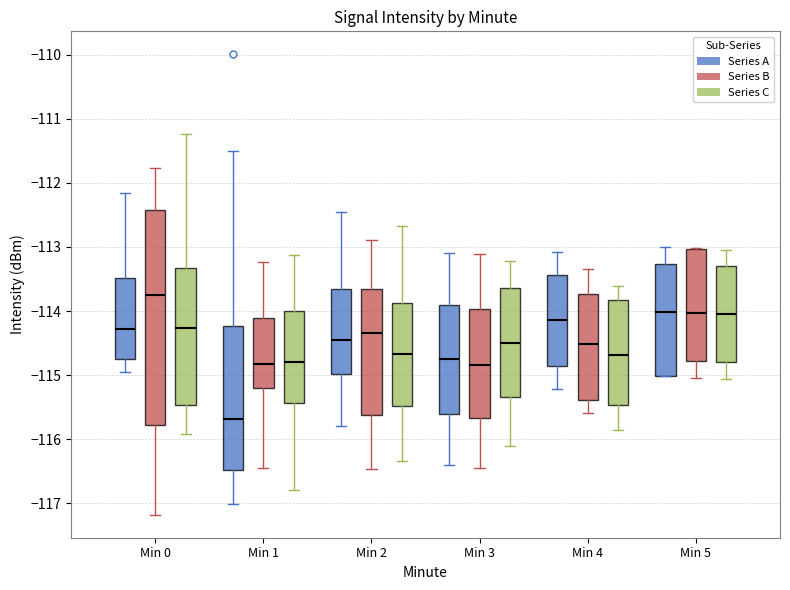

Reading left to right, transcribe this box plot: for each box, give where its median line is, the range the box spans, and where its two whiskers end, as read against the y-axis. The values are not printed on the chart, so give them approximately, as read against the axis.

Min 0 (Series A): median -114.3, box -114.7 to -113.5, whiskers -115.0 to -112.2
Min 0 (Series B): median -113.7, box -115.8 to -112.4, whiskers -117.2 to -111.8
Min 0 (Series C): median -114.3, box -115.5 to -113.3, whiskers -115.9 to -111.2
Min 1 (Series A): median -115.7, box -116.5 to -114.2, whiskers -117.0 to -111.5
Min 1 (Series B): median -114.8, box -115.2 to -114.1, whiskers -116.5 to -113.2
Min 1 (Series C): median -114.8, box -115.4 to -114.0, whiskers -116.8 to -113.1
Min 2 (Series A): median -114.5, box -115.0 to -113.6, whiskers -115.8 to -112.5
Min 2 (Series B): median -114.3, box -115.6 to -113.7, whiskers -116.5 to -112.9
Min 2 (Series C): median -114.7, box -115.5 to -113.9, whiskers -116.3 to -112.7
Min 3 (Series A): median -114.7, box -115.6 to -113.9, whiskers -116.4 to -113.1
Min 3 (Series B): median -114.8, box -115.7 to -114.0, whiskers -116.4 to -113.1
Min 3 (Series C): median -114.5, box -115.3 to -113.6, whiskers -116.1 to -113.2
Min 4 (Series A): median -114.1, box -114.9 to -113.4, whiskers -115.2 to -113.1
Min 4 (Series B): median -114.5, box -115.4 to -113.7, whiskers -115.6 to -113.3
Min 4 (Series C): median -114.7, box -115.5 to -113.8, whiskers -115.9 to -113.6
Min 5 (Series A): median -114.0, box -115.0 to -113.3, whiskers -115.0 to -113.0
Min 5 (Series B): median -114.0, box -114.8 to -113.0, whiskers -115.0 to -113.0
Min 5 (Series C): median -114.1, box -114.8 to -113.3, whiskers -115.1 to -113.0